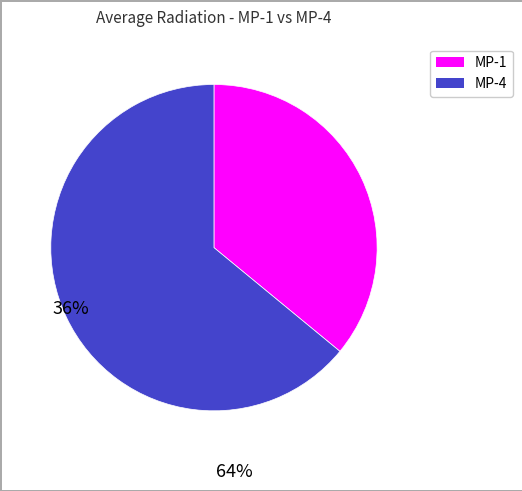

Is there a majority slice in this chart?

Yes